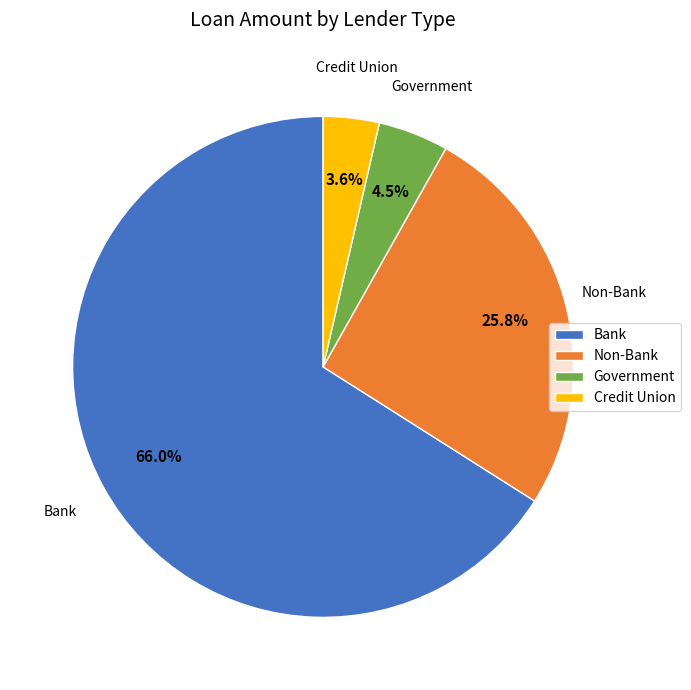

To the nearest percent, what is the average slice percentage?

25%